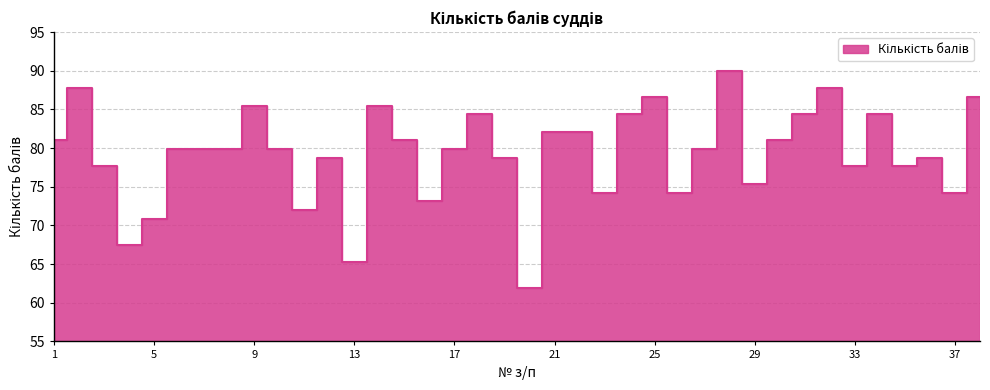

What is the greatest value displayed?

90.0